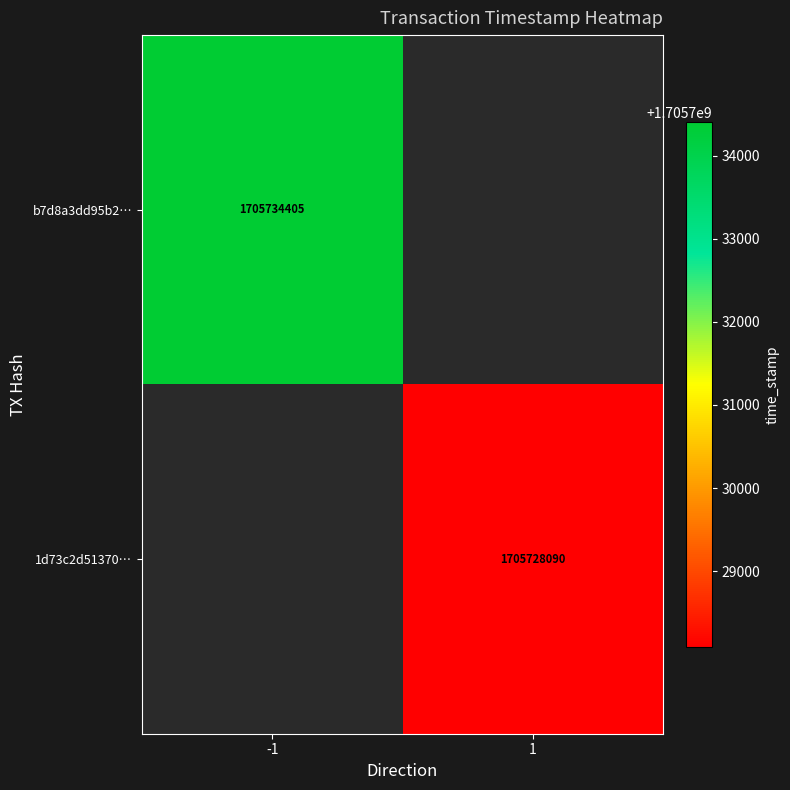

Is the value of b7d8a3dd95b2… at -1 greater than the value of 1d73c2d51370… at 1?

Yes